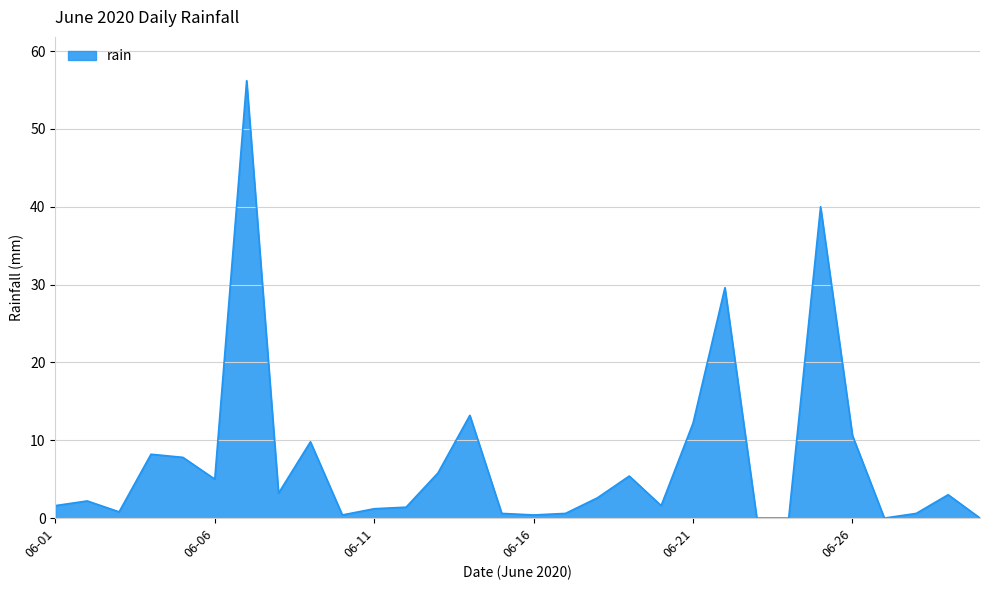

What is the maximum value shown in the chart?

56.2